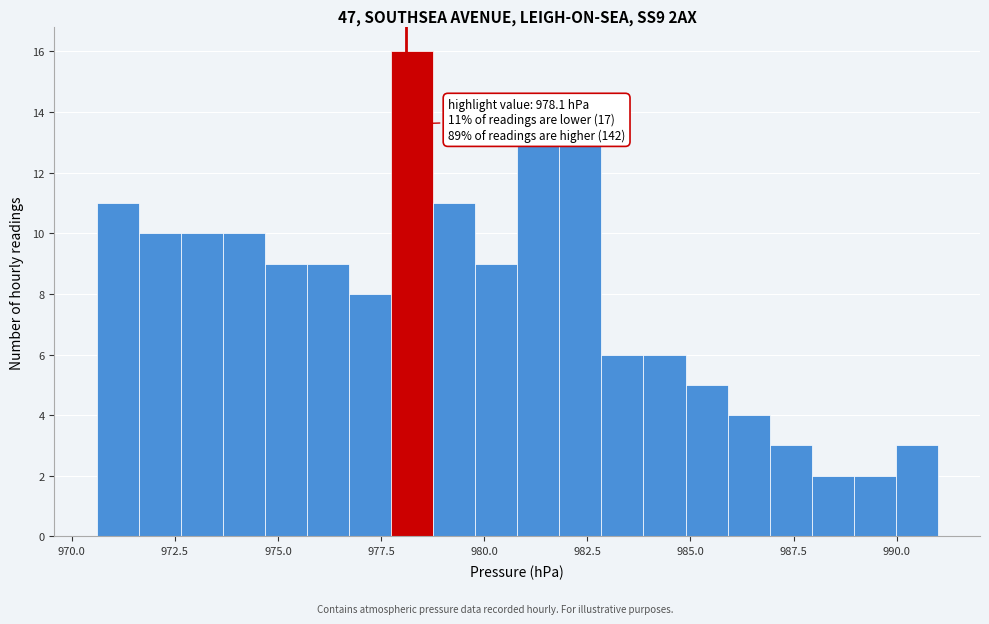

Read against the x-axis, roughly where is the centre of the tallest bar?

978.5